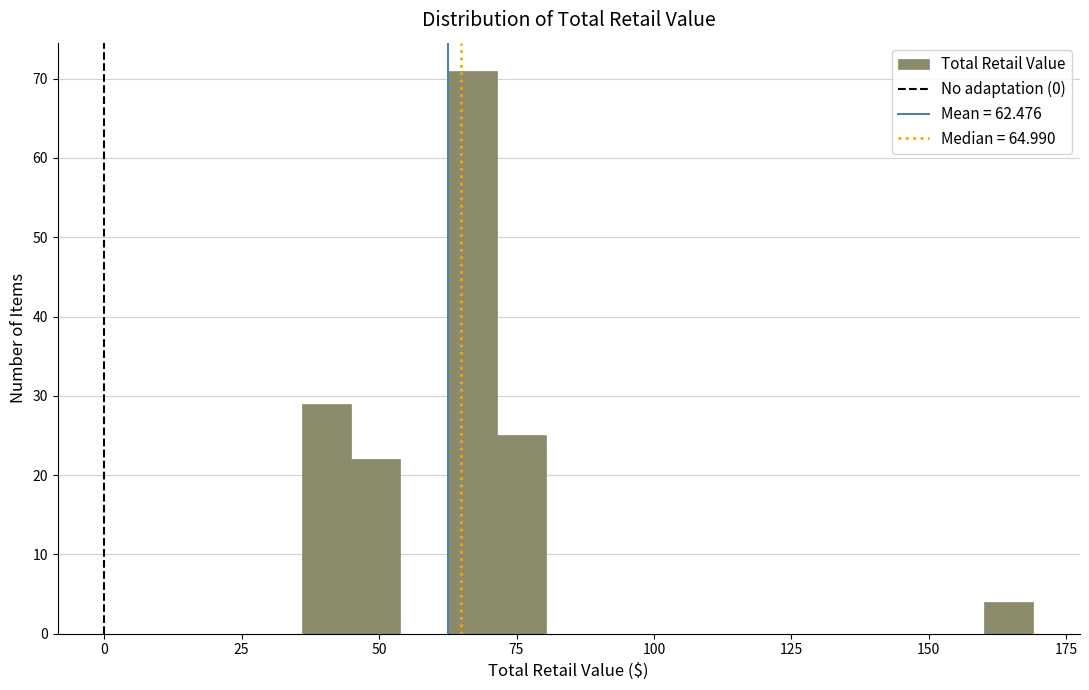

Around what value on the x-axis is the tallest bar? Give the approximate position of its centre, as read against the axis.

65